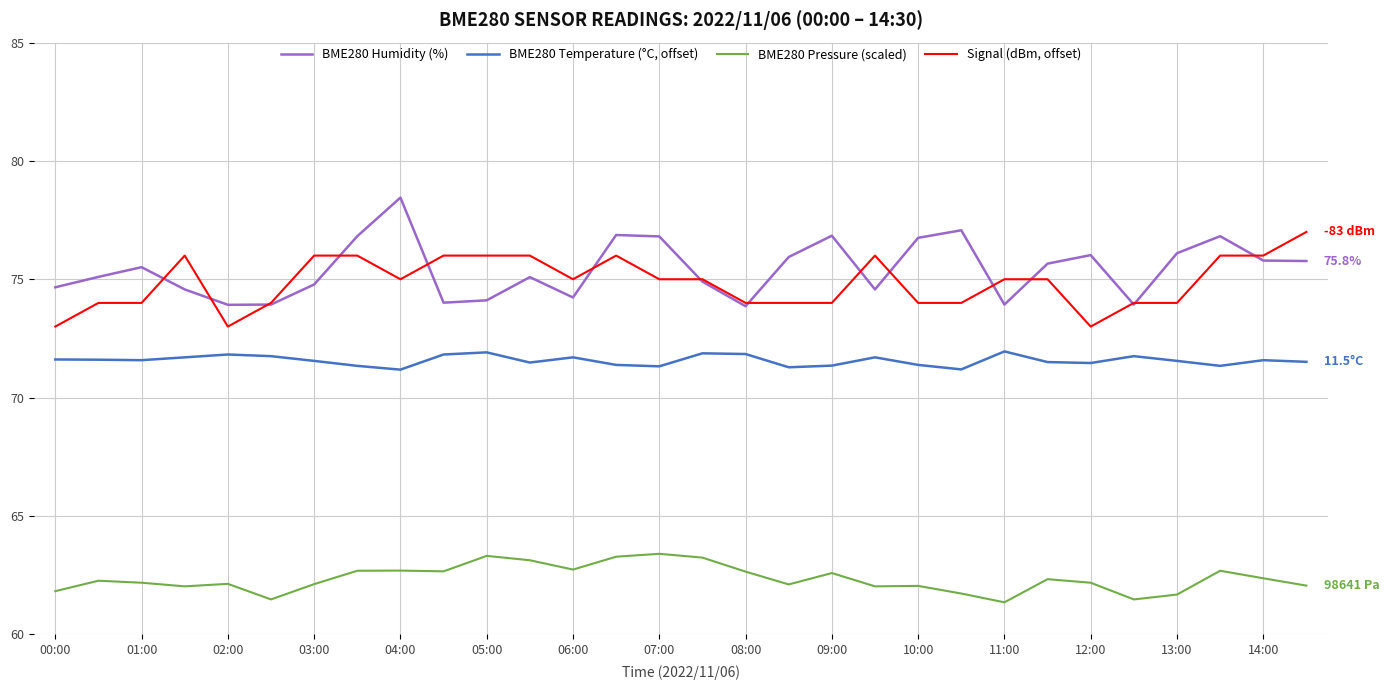

Rank the series by their maximum value, from highest to lowest.

BME280 Humidity (%), Signal (dBm, offset), BME280 Temperature (°C, offset), BME280 Pressure (scaled)